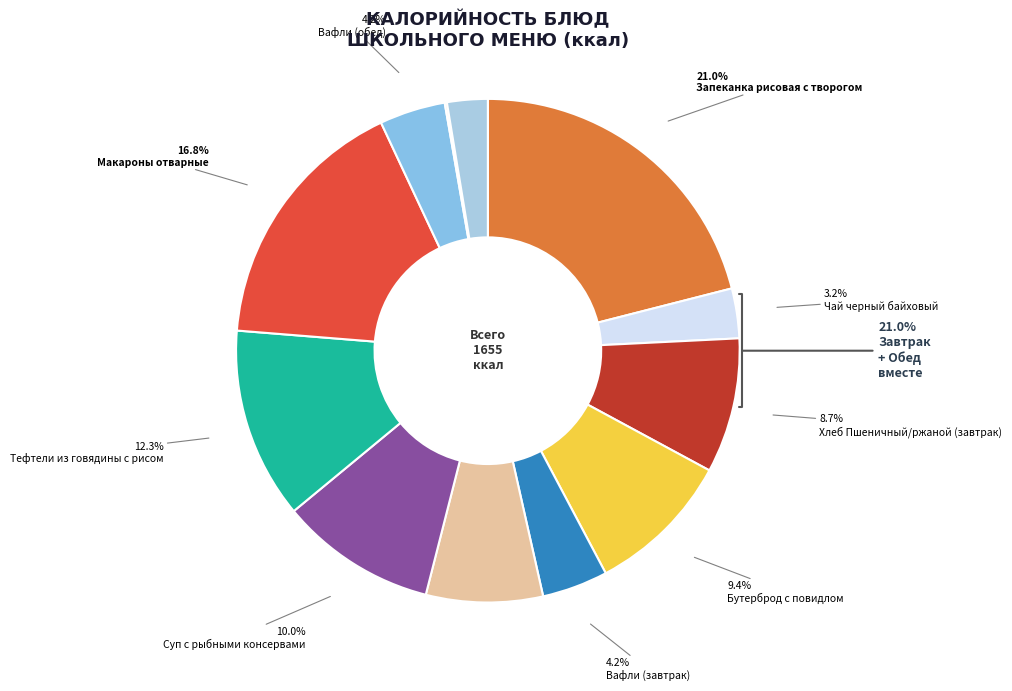

Is Макароны отварные the majority of the pie?

No